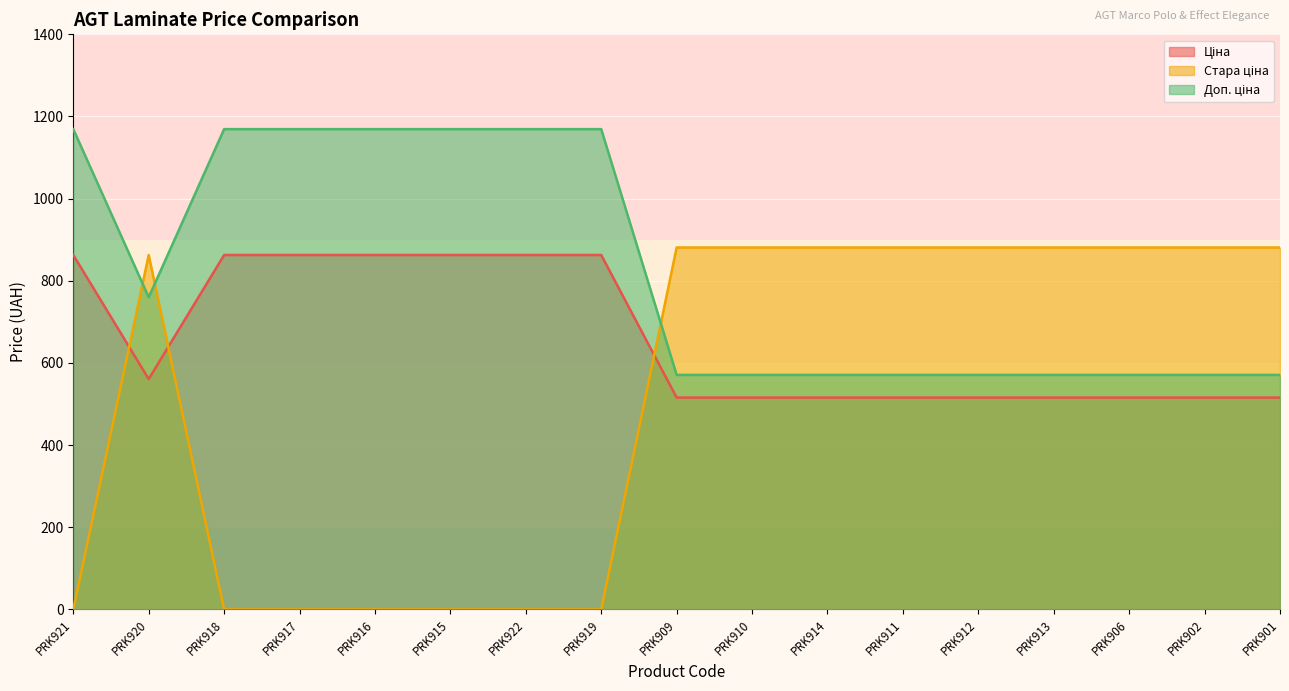

Rank the series at PRK906 from lowest to highest value.

Ціна, Доп. ціна, Стара ціна